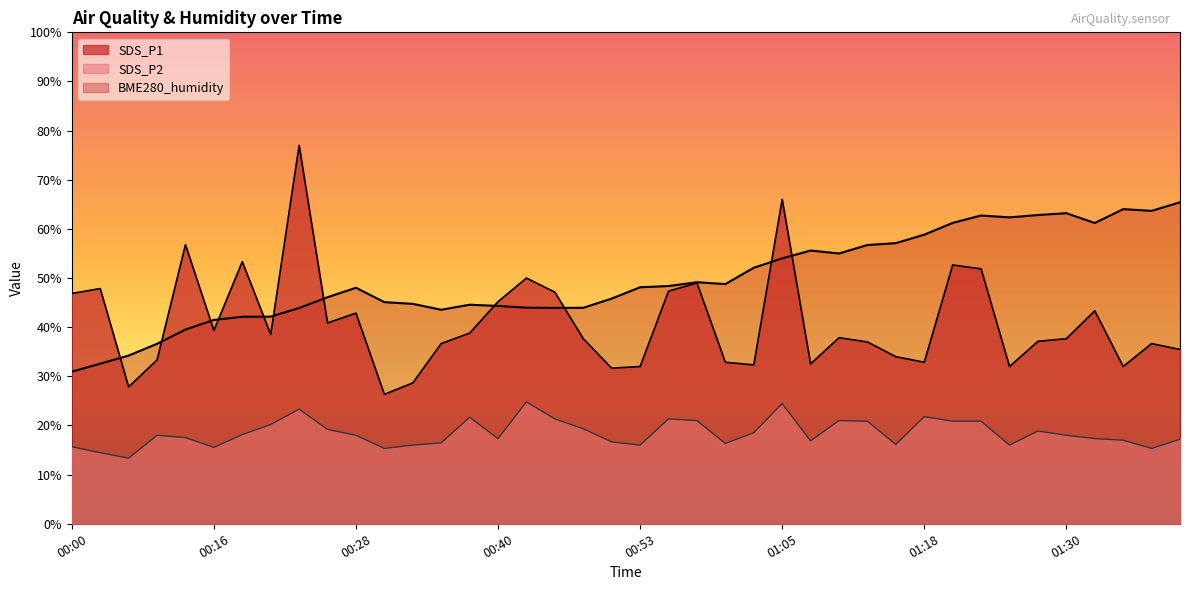

Count the number of categories in the chart.

40